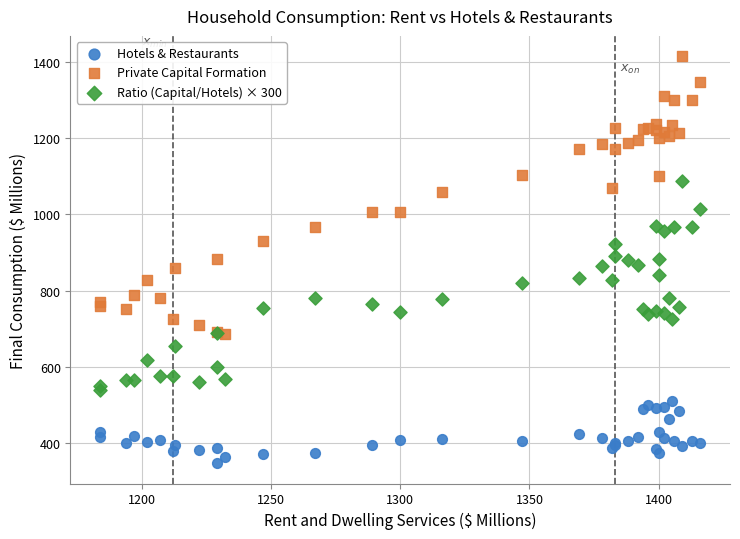

Which series has the largest Y range (max minus min)?

Private Capital Formation